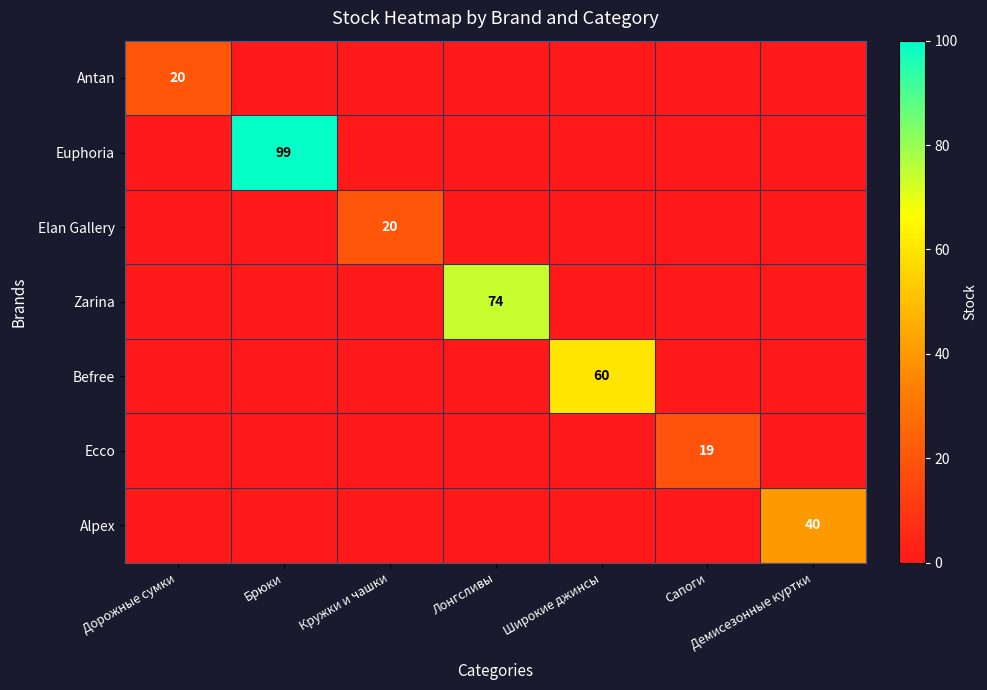

Is it true that Ecco equals 30 at Сапоги?

False